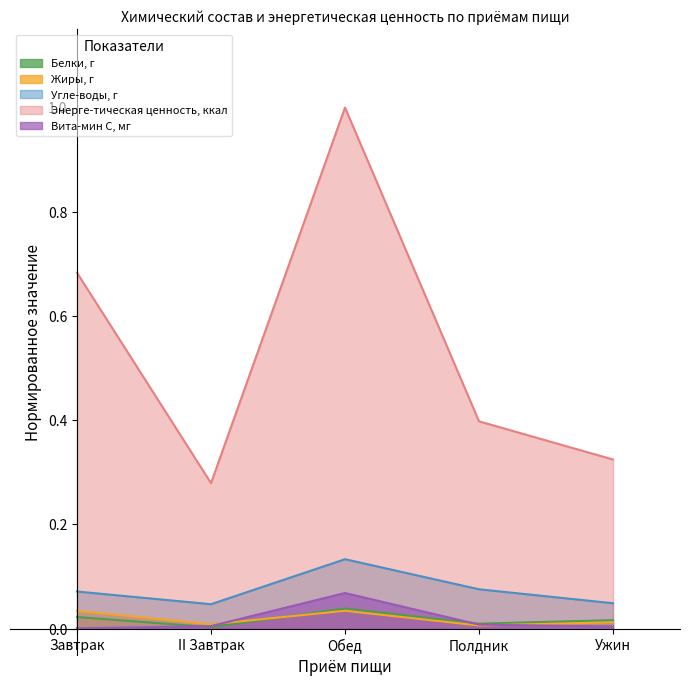

Is it true that Энерге-тическая ценность, ккал equals 0.4 at Полдник?

True